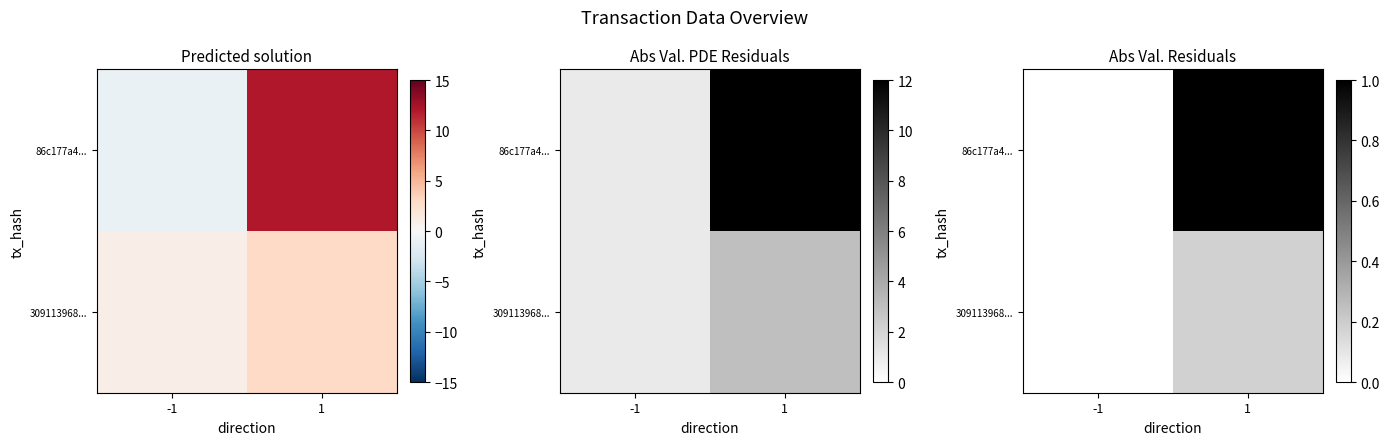

List the series in order of their peak value, lowest first.

309113968..., 86c177a4...